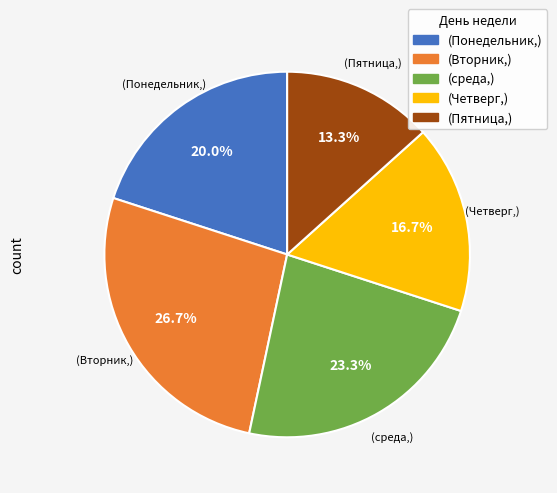

Does any single category account for the majority?

No